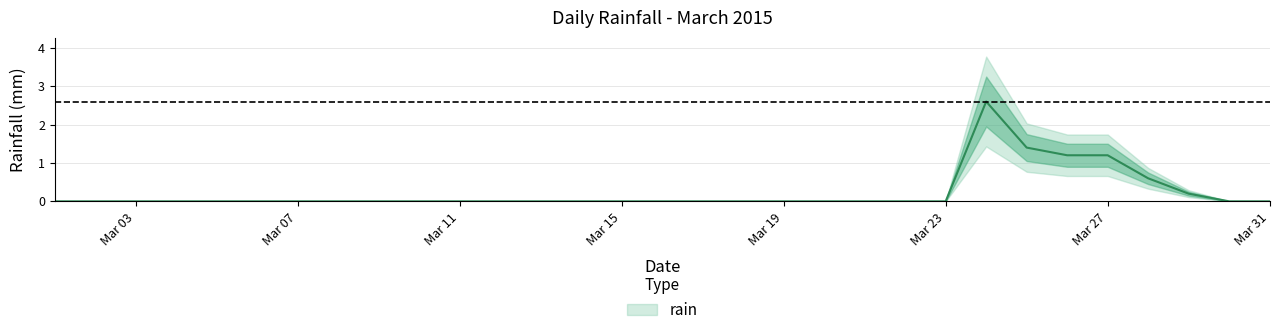

List the labels in order of value, largest first.

2015-03-24, 2015-03-25, 2015-03-26, 2015-03-27, 2015-03-28, 2015-03-29, 2015-03-01, 2015-03-02, 2015-03-03, 2015-03-04, 2015-03-05, 2015-03-06, 2015-03-07, 2015-03-08, 2015-03-09, 2015-03-10, 2015-03-11, 2015-03-12, 2015-03-13, 2015-03-14, 2015-03-15, 2015-03-16, 2015-03-17, 2015-03-18, 2015-03-19, 2015-03-20, 2015-03-21, 2015-03-22, 2015-03-23, 2015-03-30, 2015-03-31